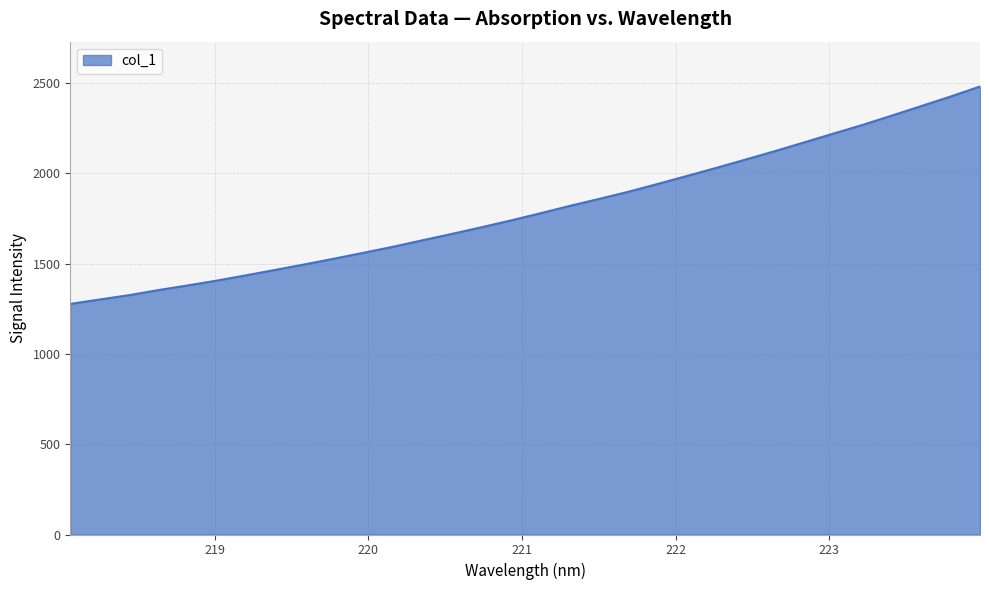

What is the greatest value displayed?

2481.7